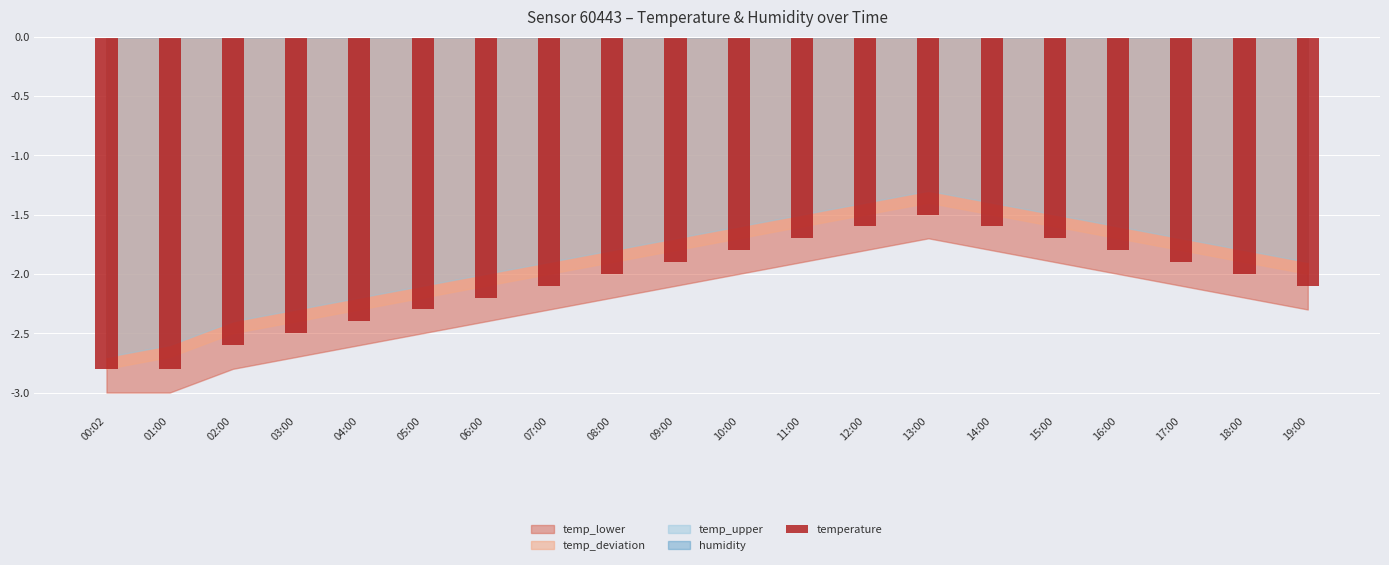

Which label corresponds to the largest value in the chart?

13:00